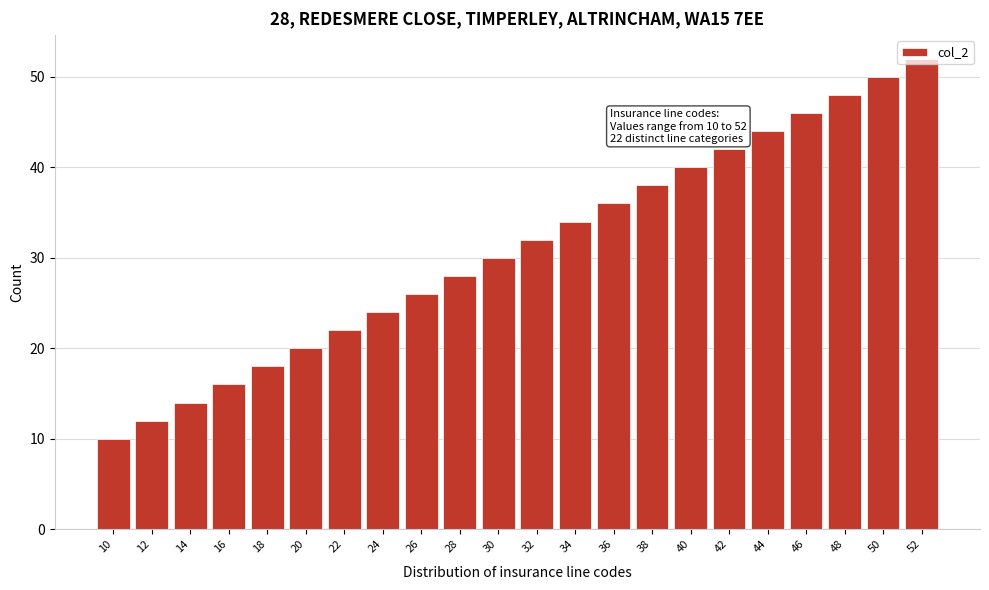

Which label corresponds to the largest value in the chart?

52